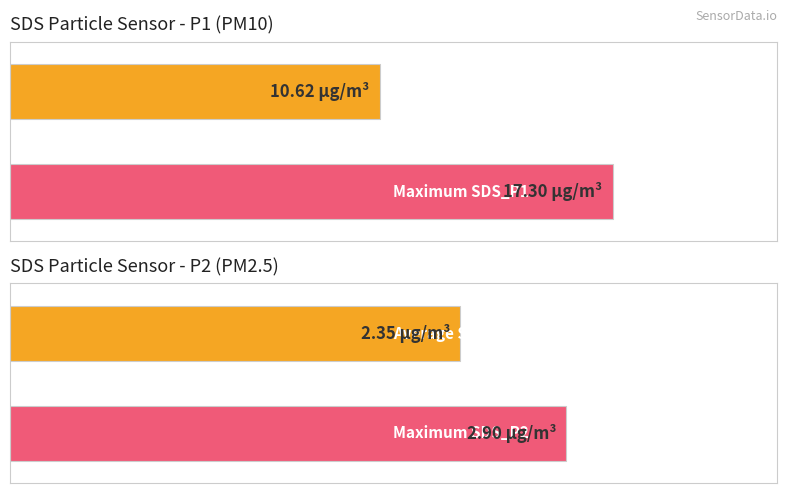

True or false: SDS_P1 has a value of 25.7 at 00:24.

False